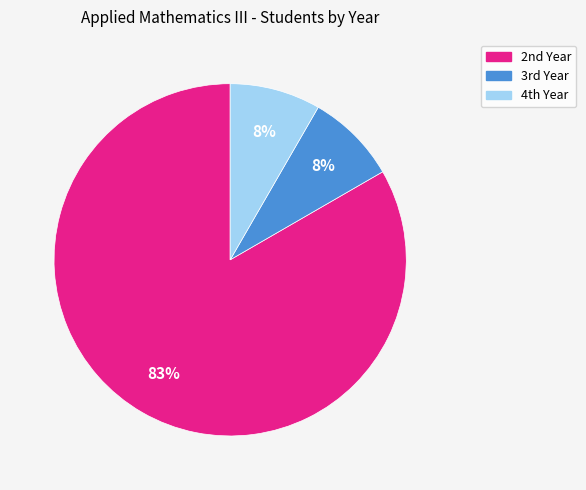

Count the number of slices in the pie.

3